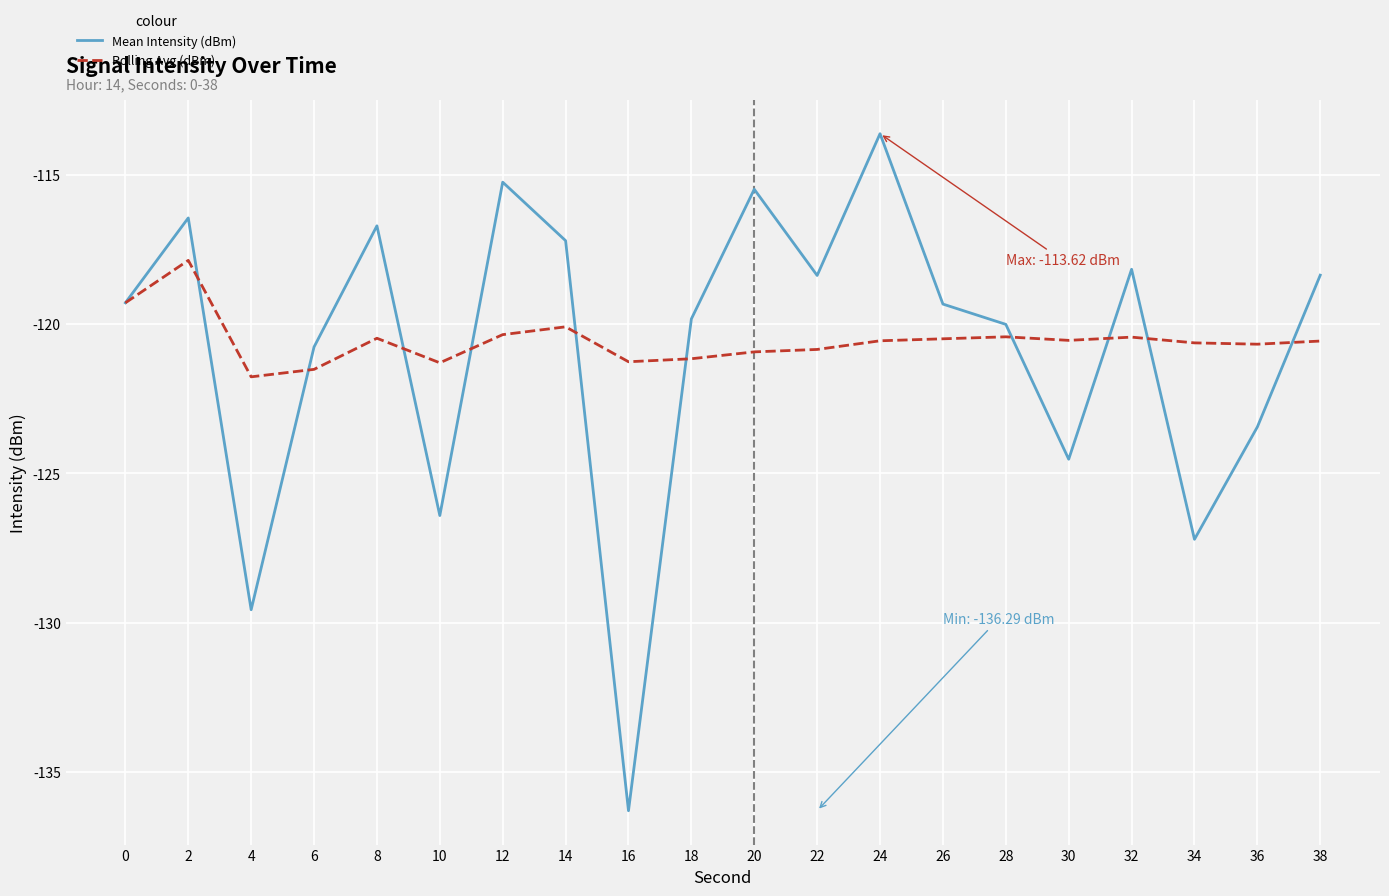

What value does the Rolling Avg (dBm) series have at 26?

-120.5